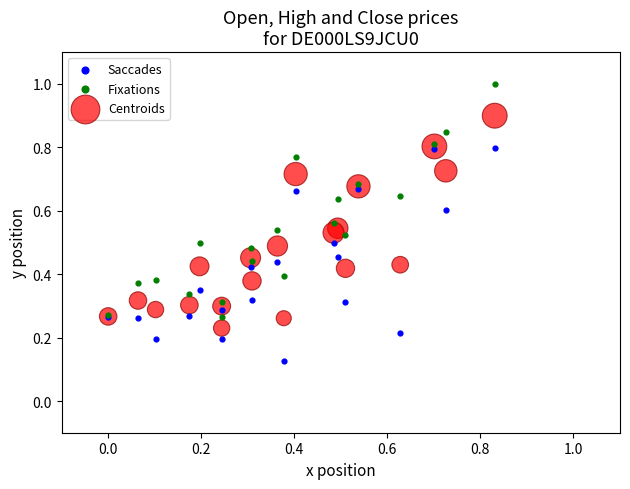

Which series has the widest spread of Y values?

Fixations